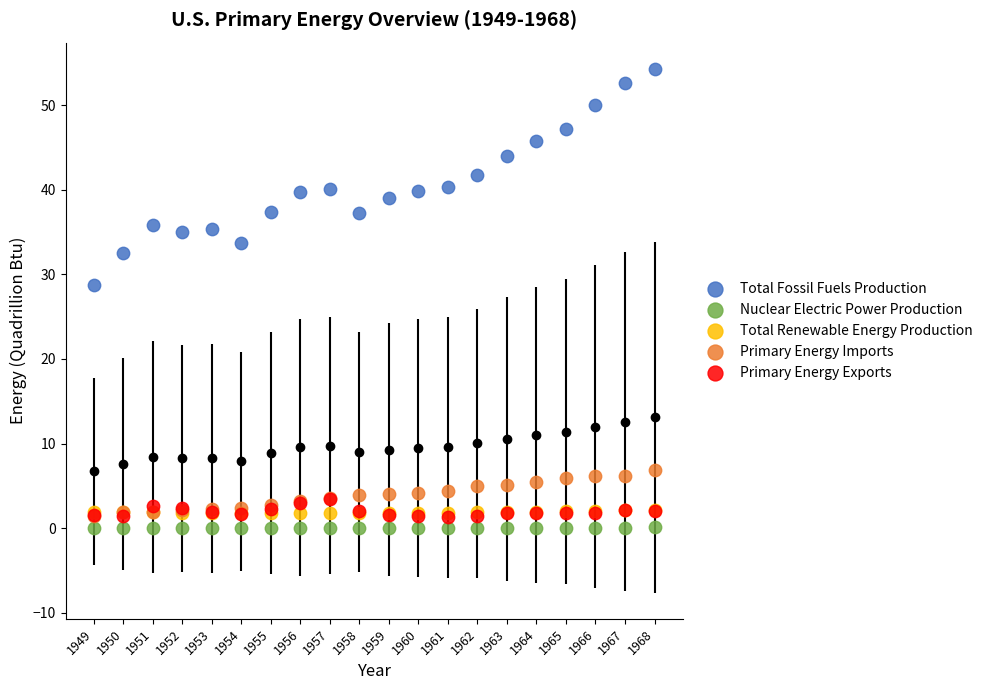

Across all series, what Y value is closest to 27?

28.7